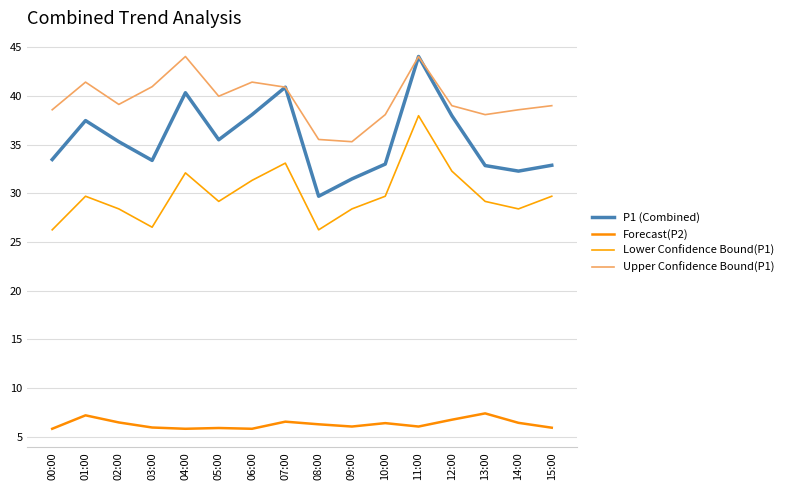

The P1 (Combined) series shows 14.7 at 06:00. True or false?

False